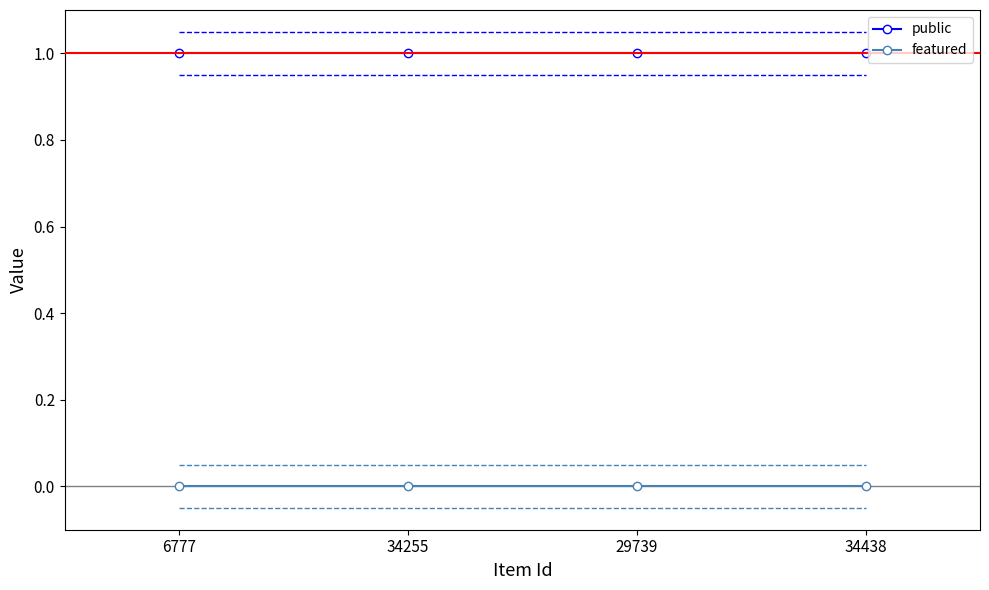

What are all the series names shown in the legend?

public, featured